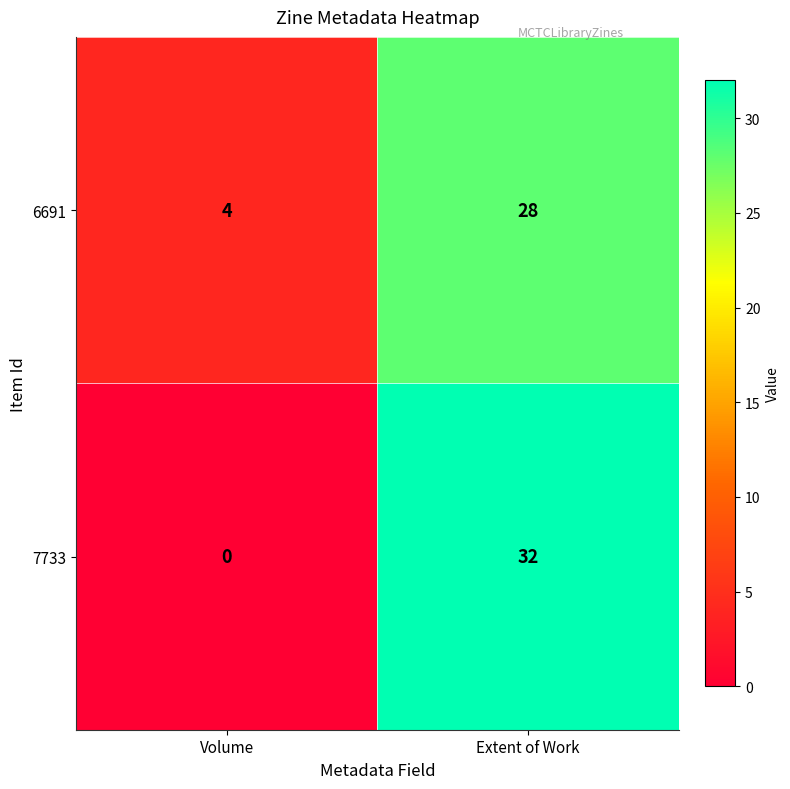

Between Volume and Extent of Work, which series saw the biggest shift?

7733